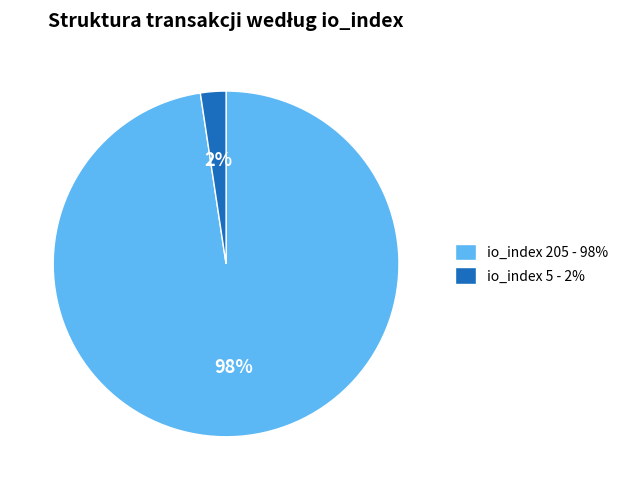

Is it true that io_index 205 is 98% of the pie?

True